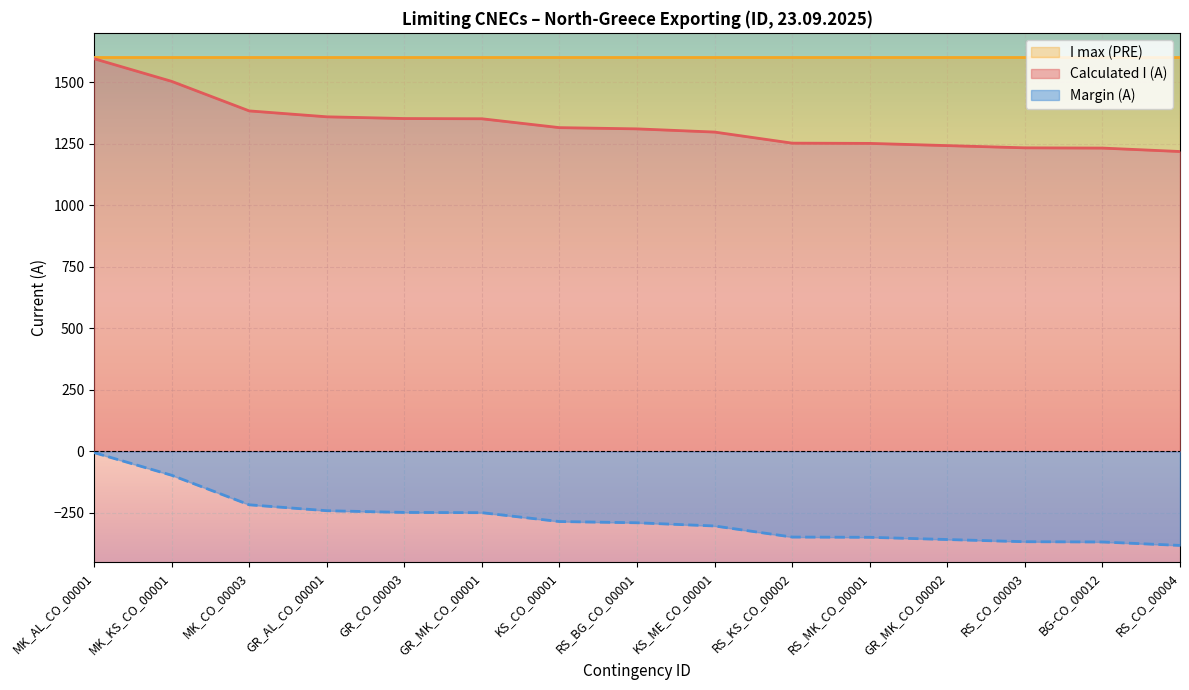

True or false: Calculated I (A) and Margin (A) intersect in this chart.

False